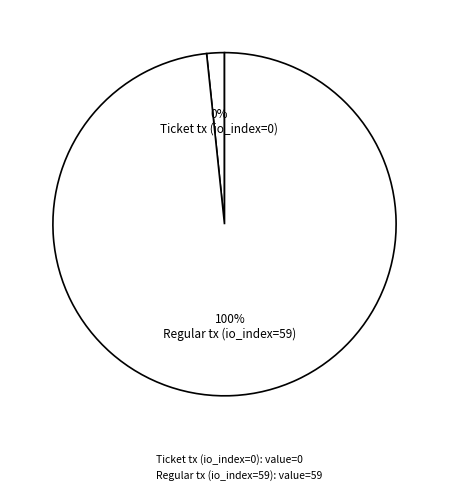

Rank the categories by value from highest to lowest.

Regular tx (io_index=59), Ticket tx (io_index=0)